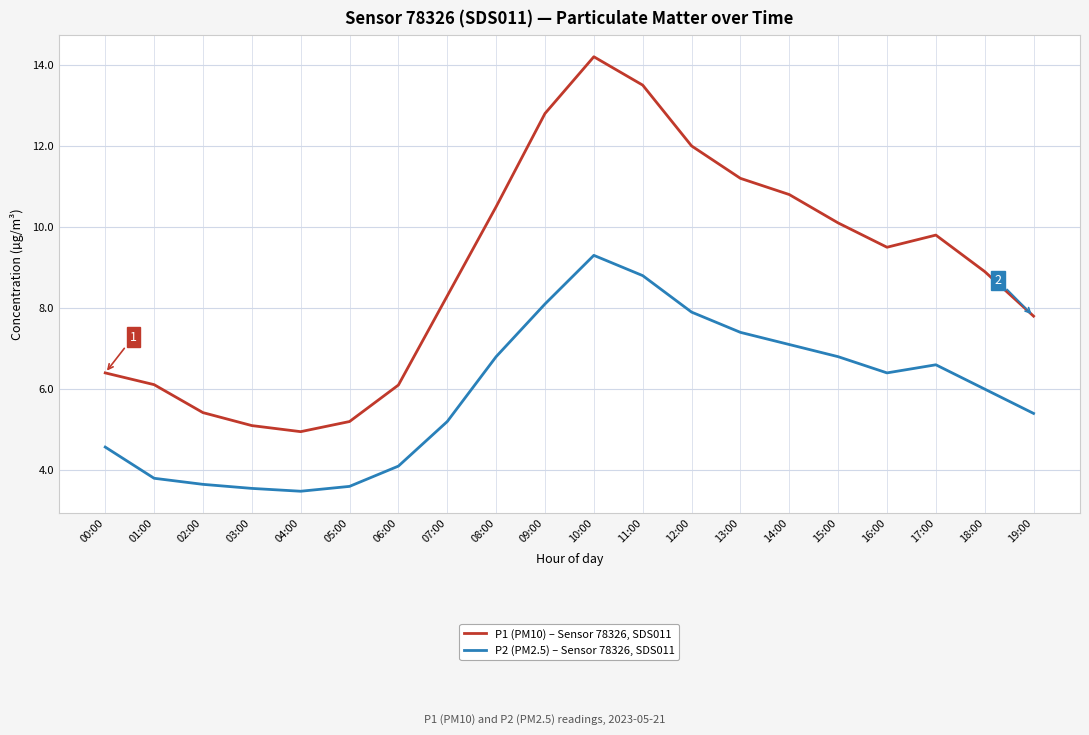

True or false: P1 (PM10) – Sensor 78326, SDS011 has a value of 10.5 at 08:00.

True